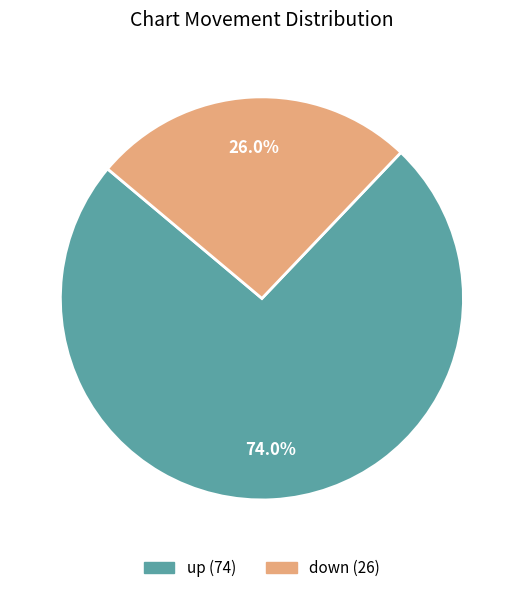

What is the largest slice in the pie chart?

up